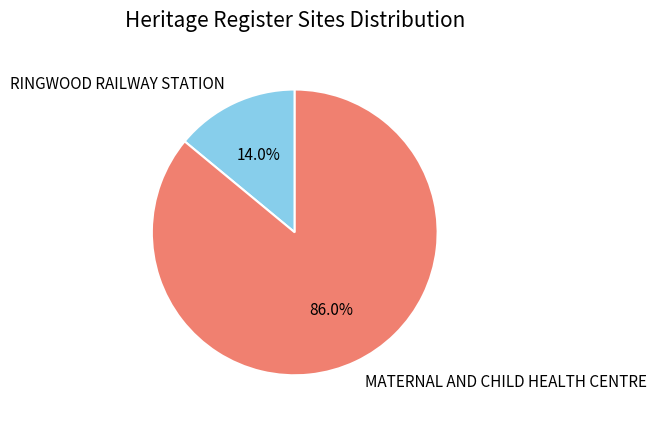

What portion of the pie excludes MATERNAL AND CHILD HEALTH CENTRE?

14.0%